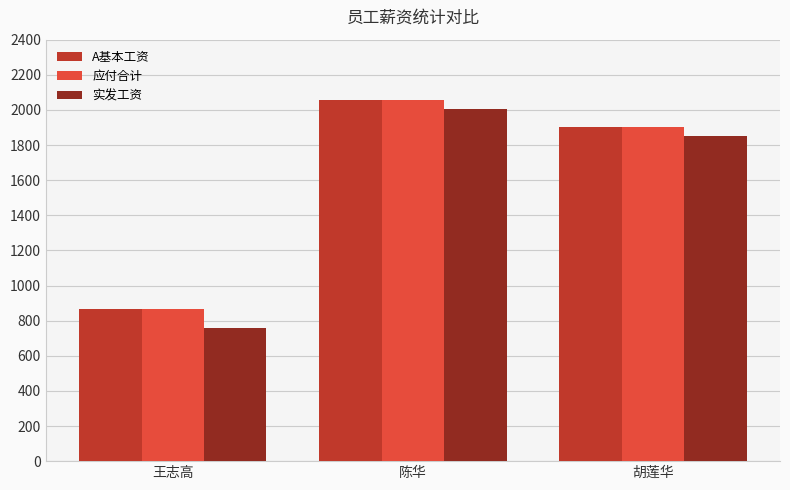

What is the label of the 2nd bar from the left?

陈华